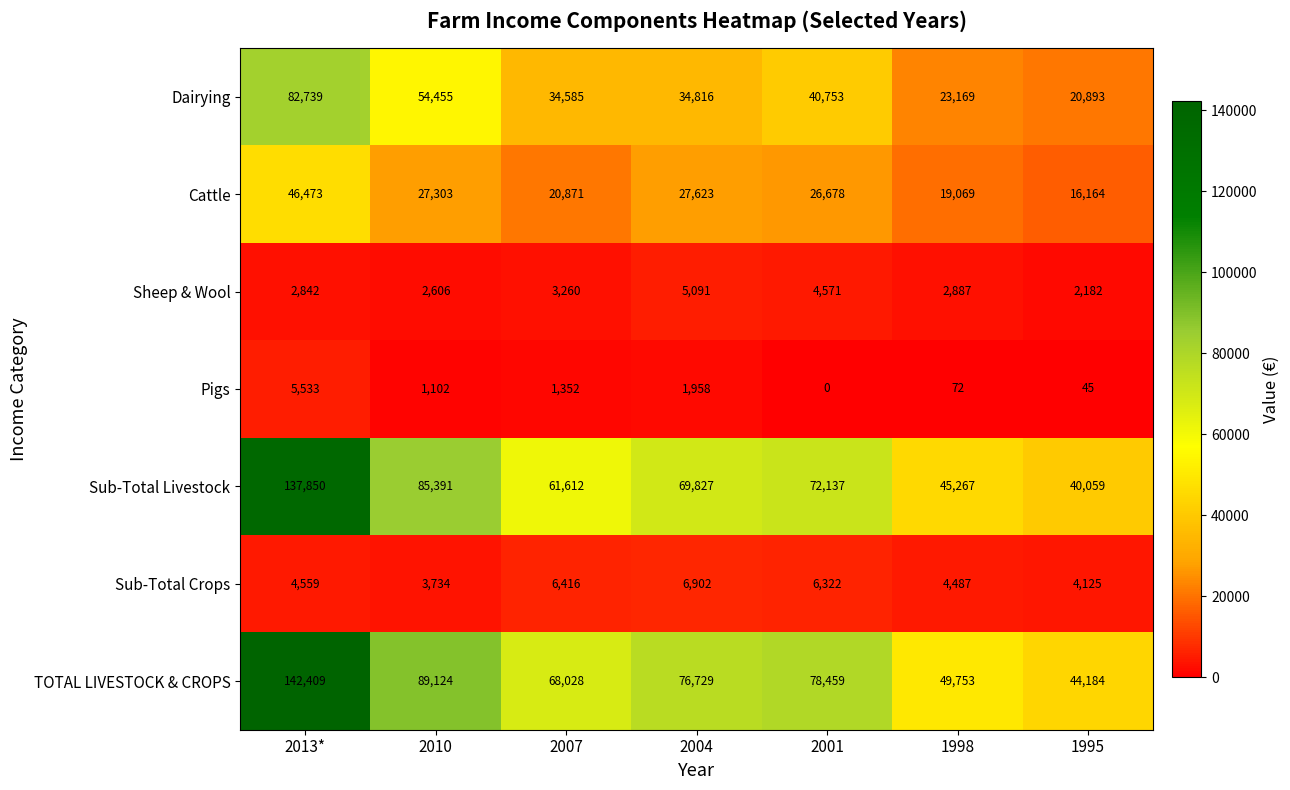

The Cattle series shows 19069 at 1998. True or false?

True